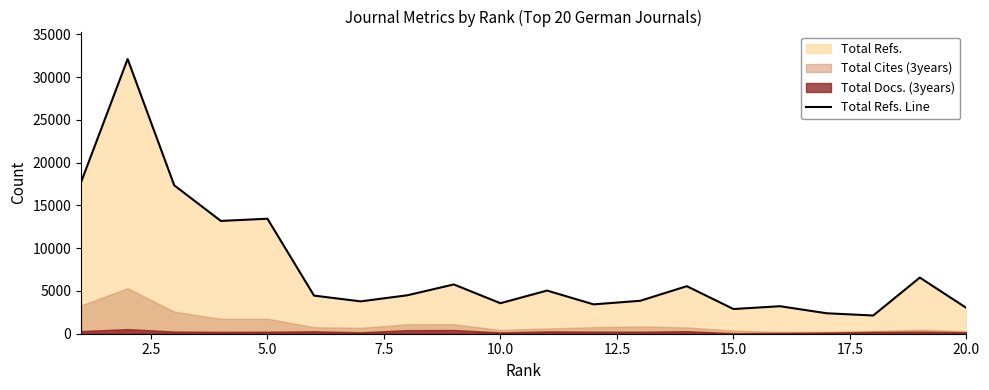

What is the highest value of the Total Refs. Line series?

32127